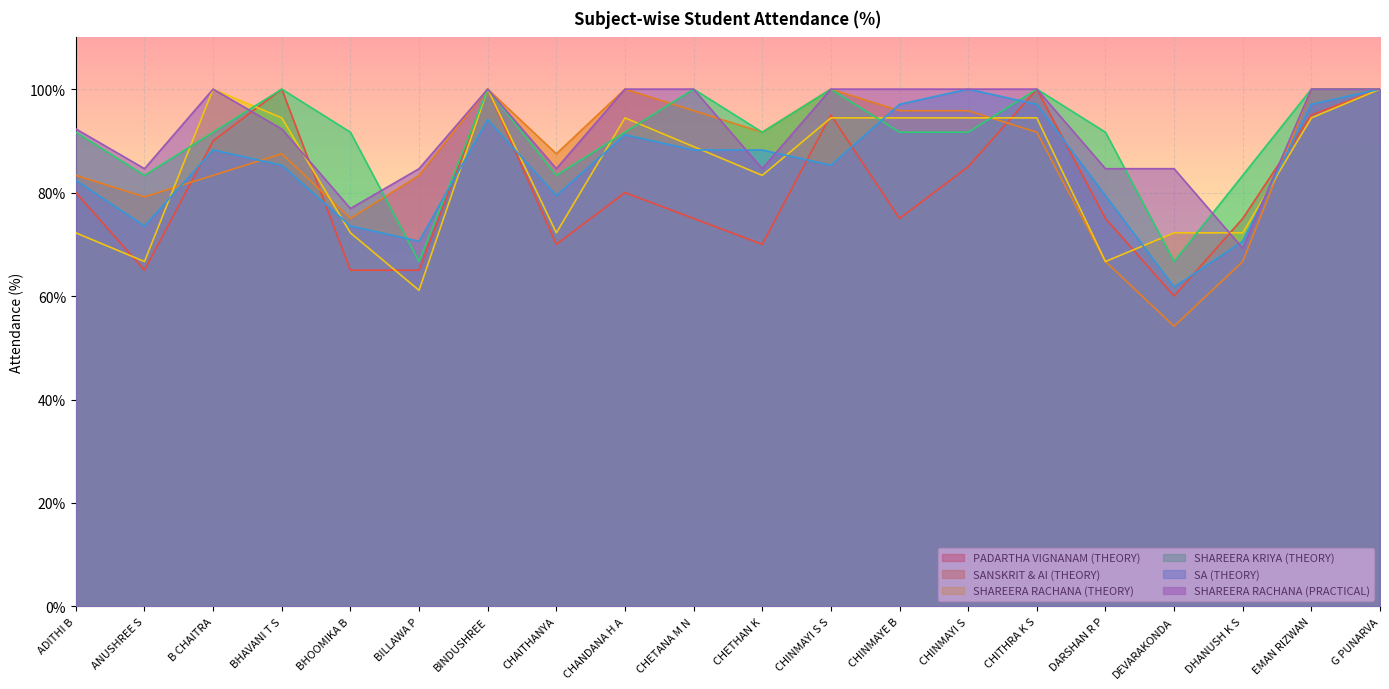

After their last crossing, which series has the higher values: SHAREERA RACHANA (THEORY) or SA (THEORY)?

SA (THEORY)